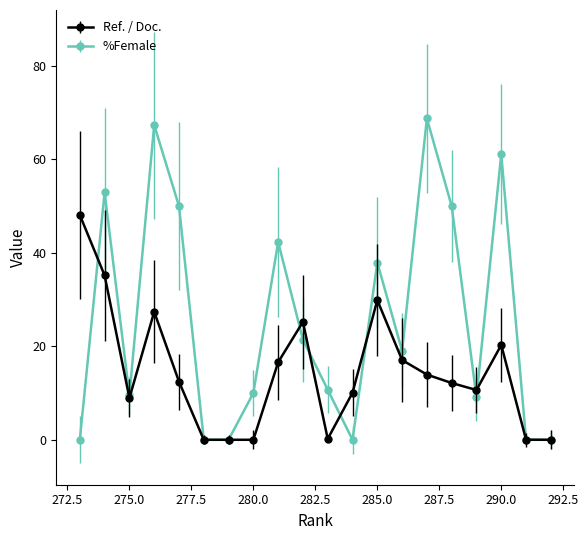

Rank the series at 279 from highest to lowest value.

Ref. / Doc., %Female